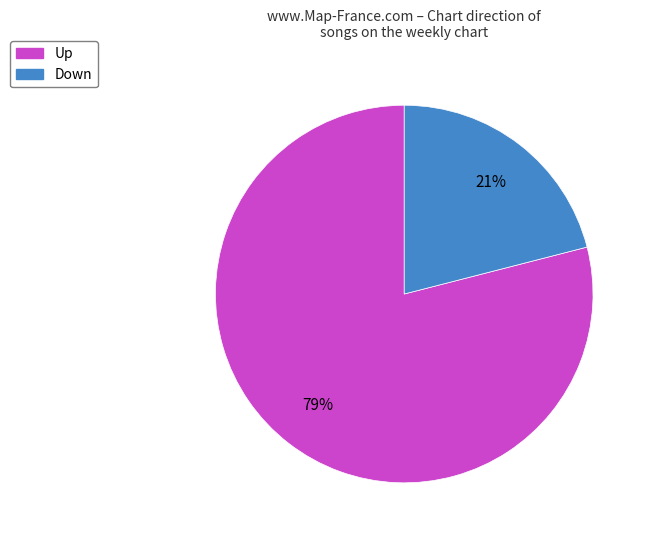

Does any single category account for the majority?

Yes